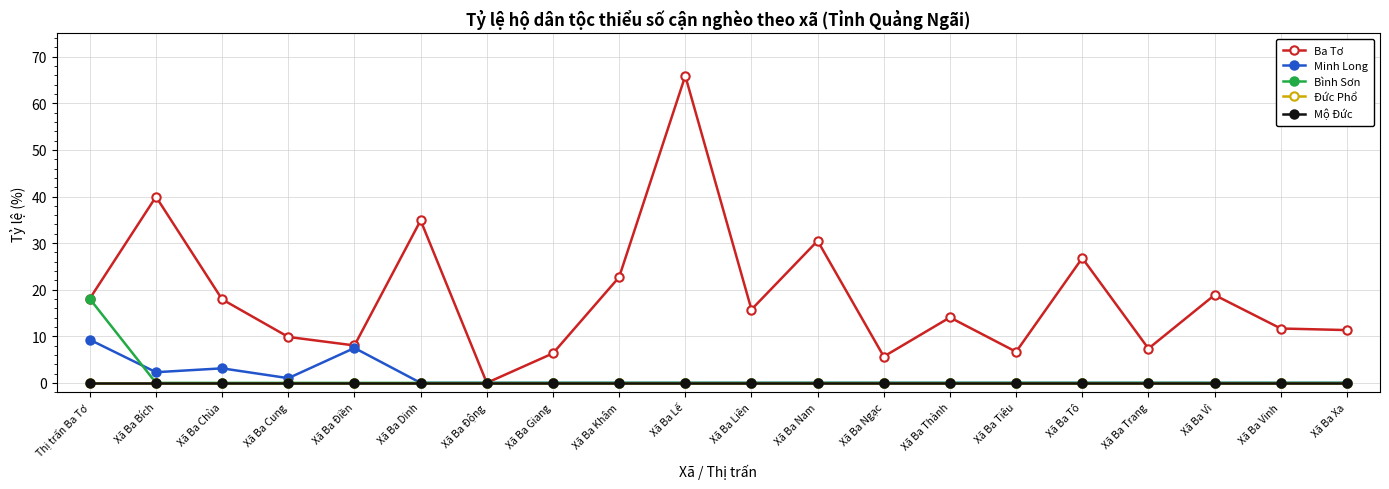

Which series has the largest total across all categories?

Ba Tơ